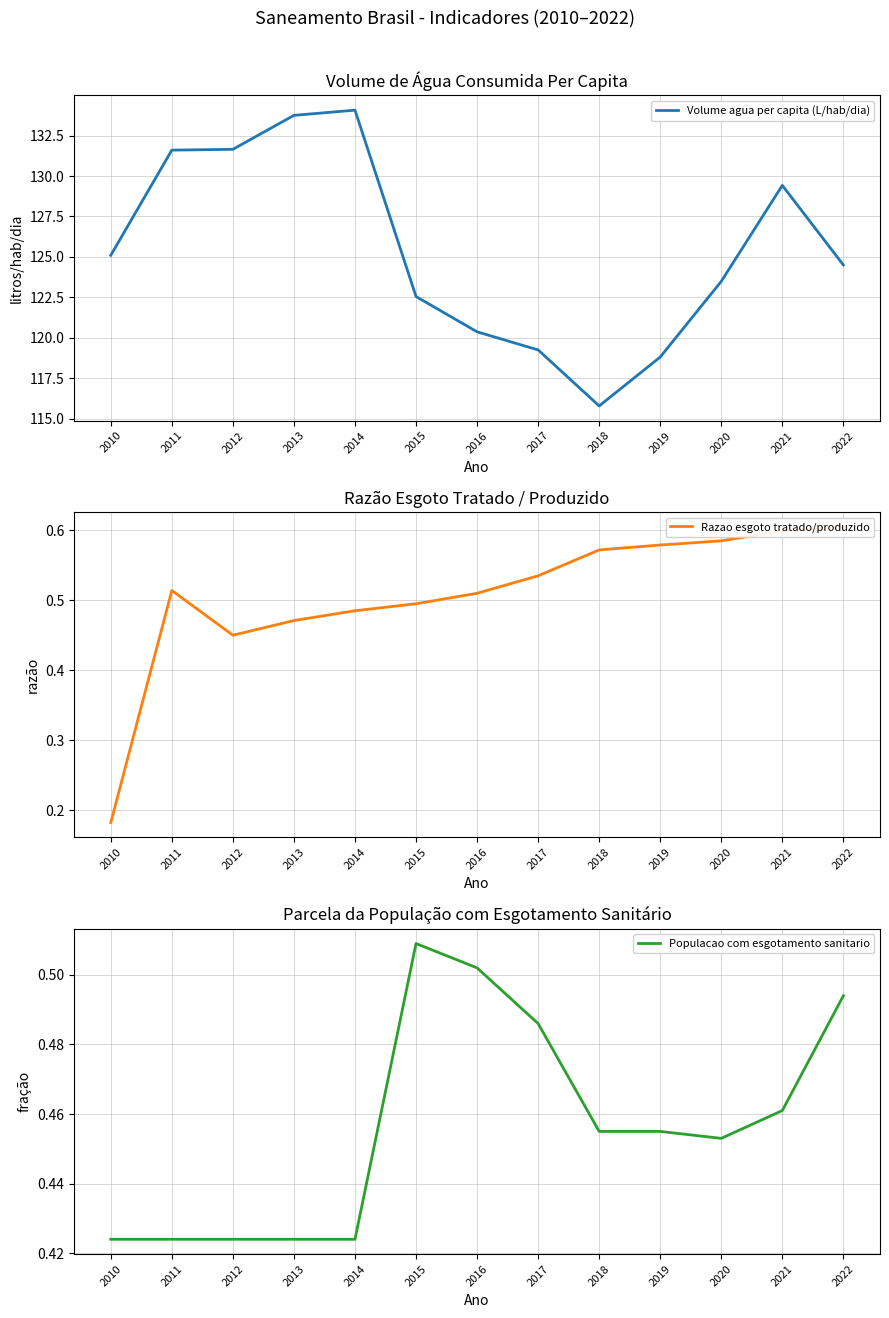

What is the greatest value displayed?

134.1